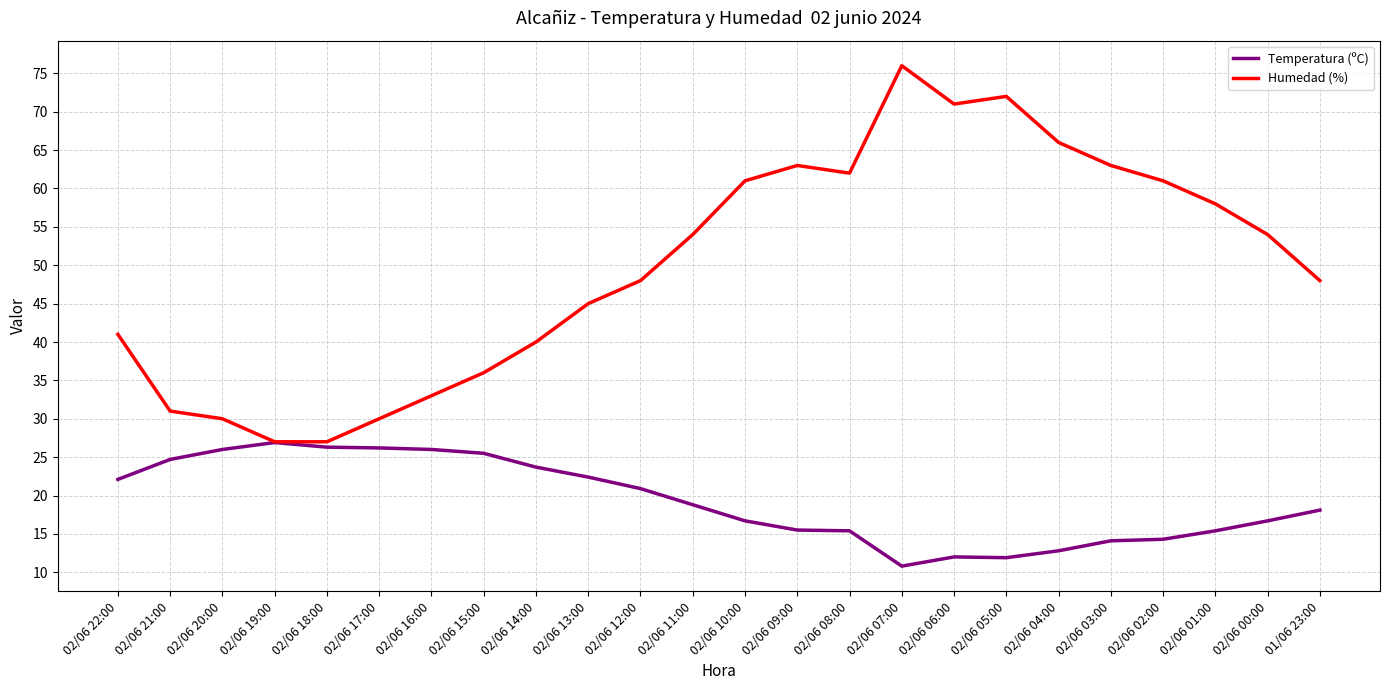

Does the chart display data point markers on the line(s)?

No